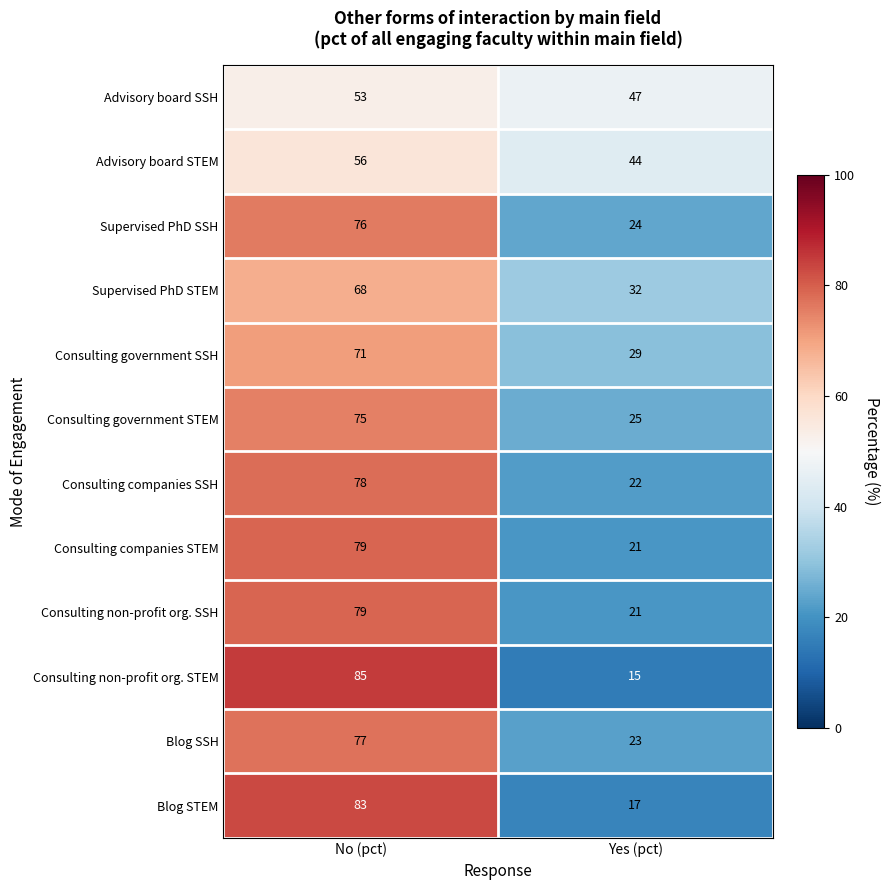

What is the total value across all series at Yes (pct)?

320